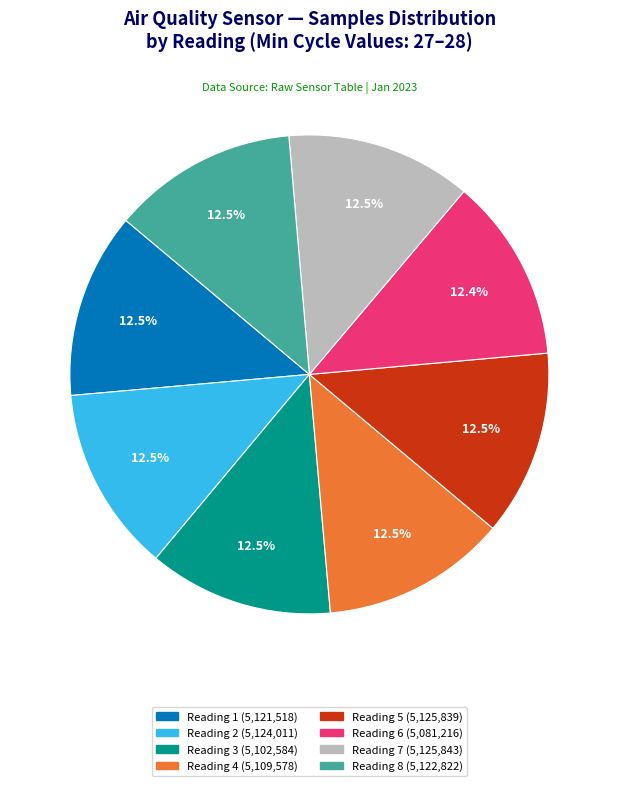

How many segments does this pie chart have?

8